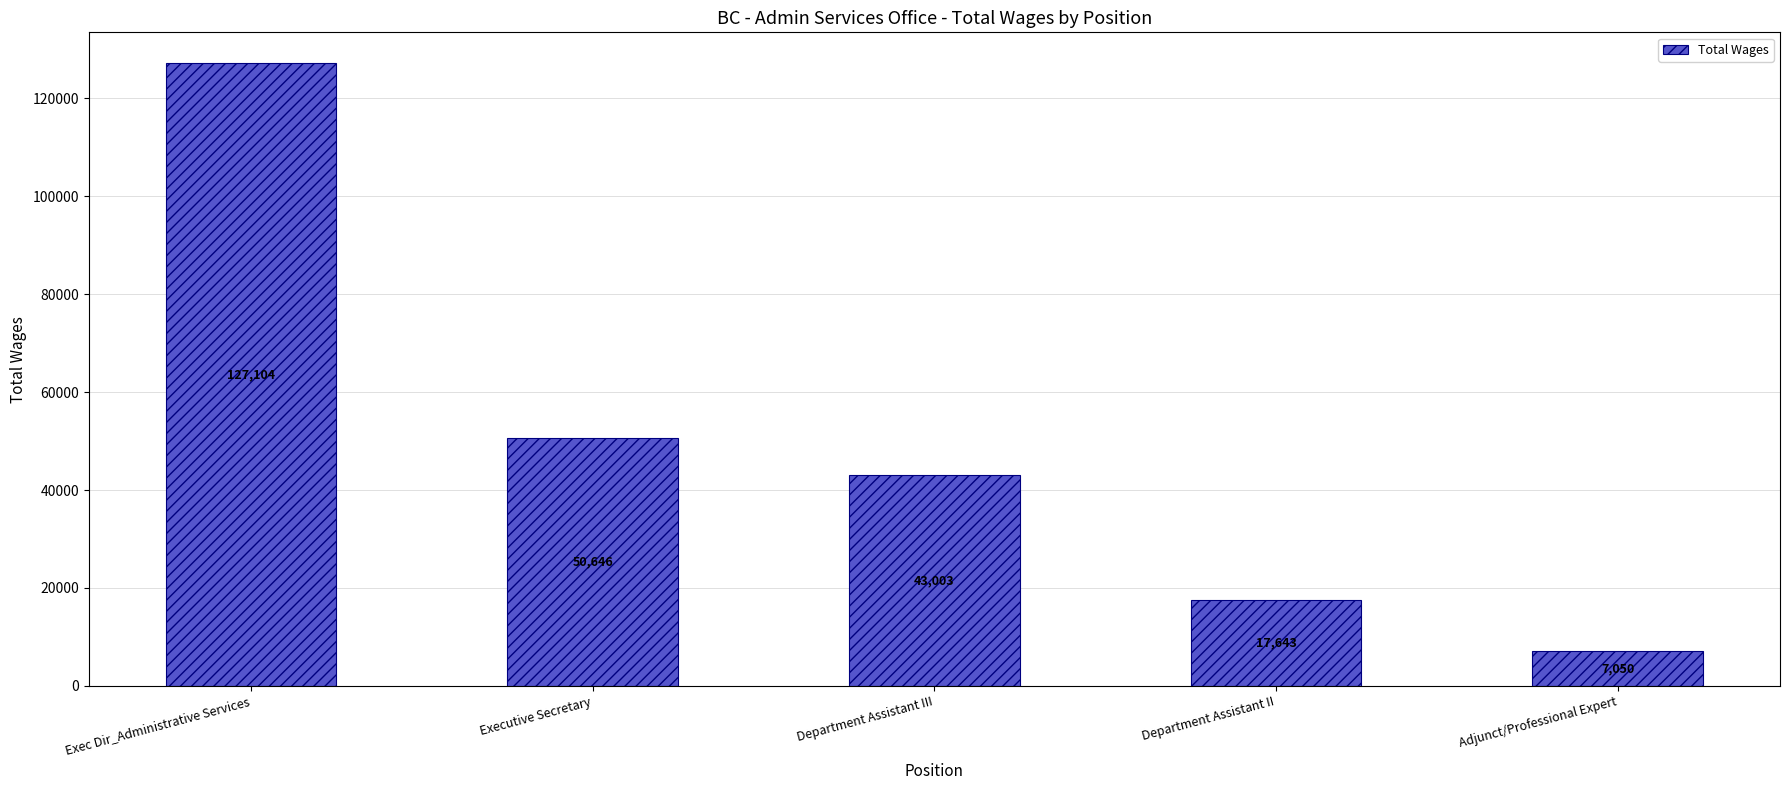

Are the bars grouped side by side (vs. stacked)?

No